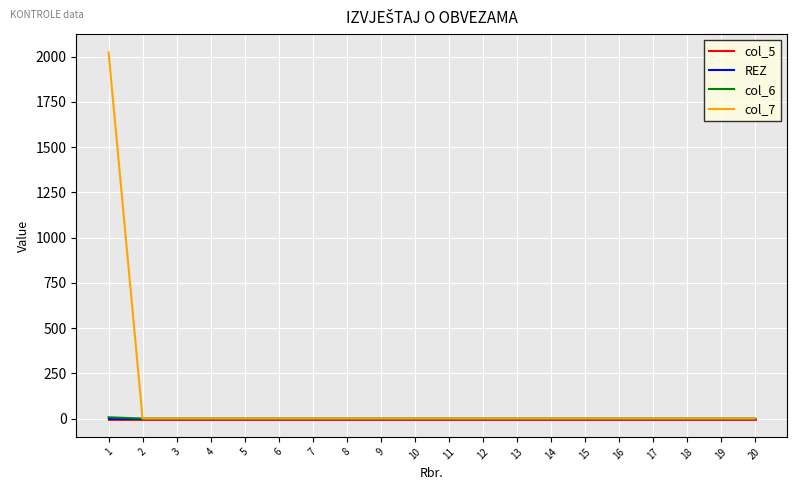

True or false: REZ and col_6 cross at least once.

False